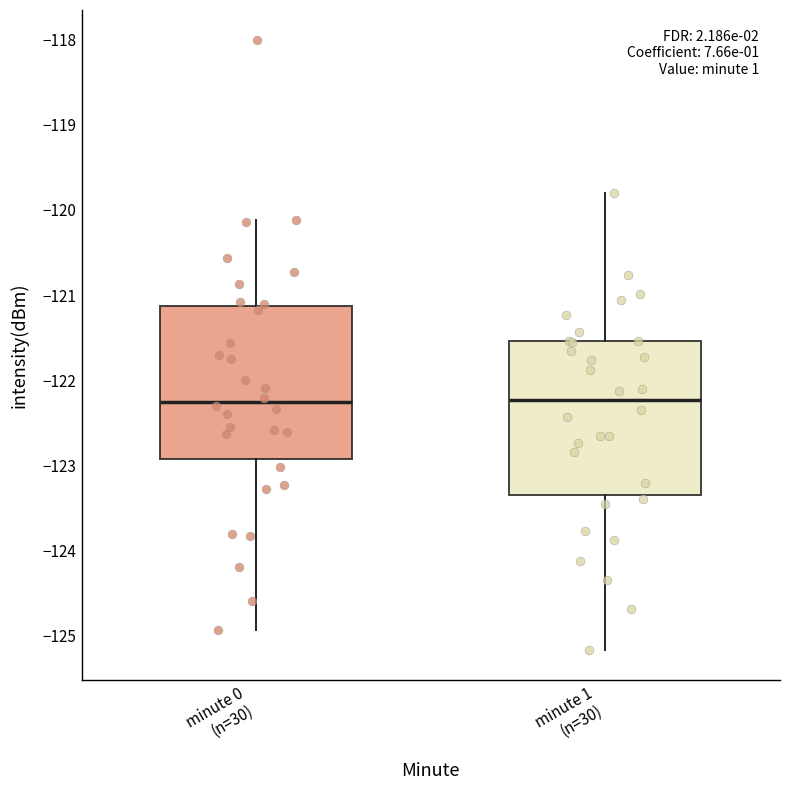

Reading left to right, read every box against the y-axis: the position of its median line, the range the box covers, and the ends of its whiskers. The values are not printed on the chart, so give them approximately, as read against the axis.

minute 0 (n=30): median -122.3, box -122.9 to -121.1, whiskers -124.9 to -120.1
minute 1 (n=30): median -122.2, box -123.3 to -121.5, whiskers -125.2 to -119.8